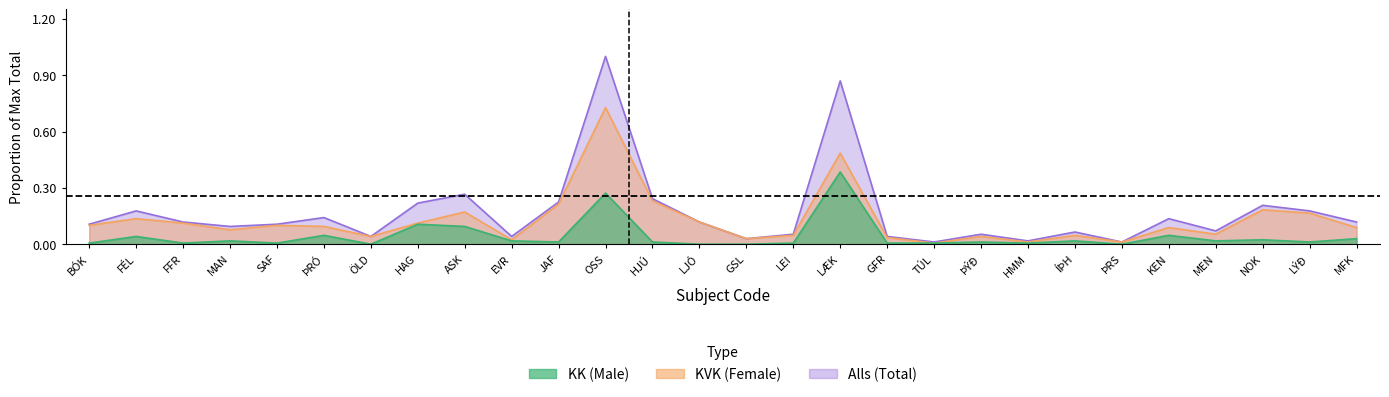

True or false: Alls and KVK intersect in this chart.

False